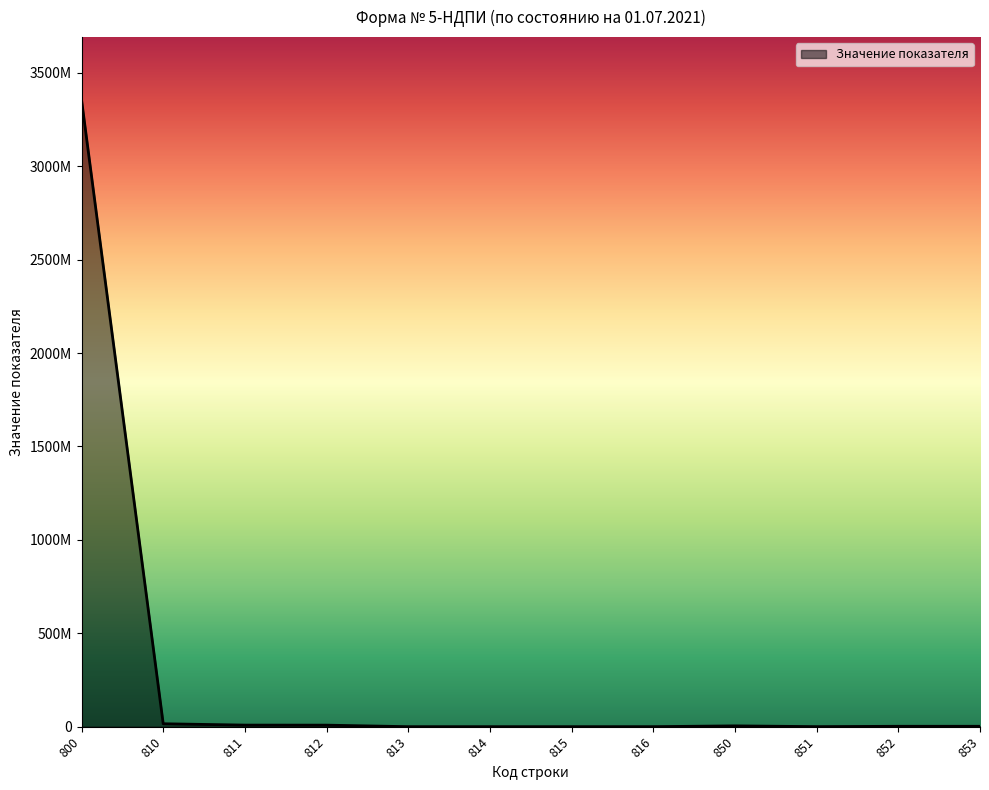

True or false: the data shows 8157458 at 812.

True